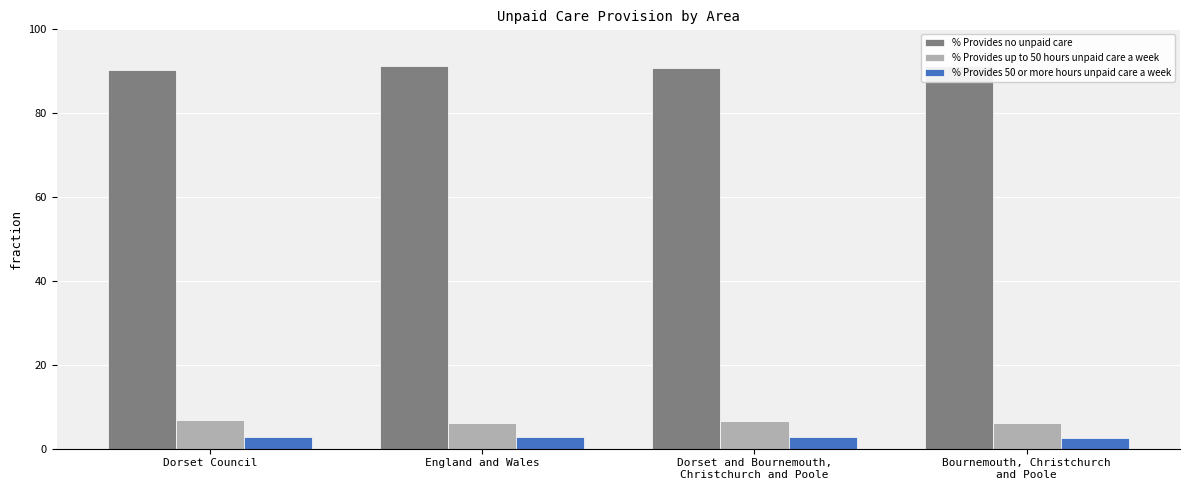

At how many categories does at least one series exceed 70?

4